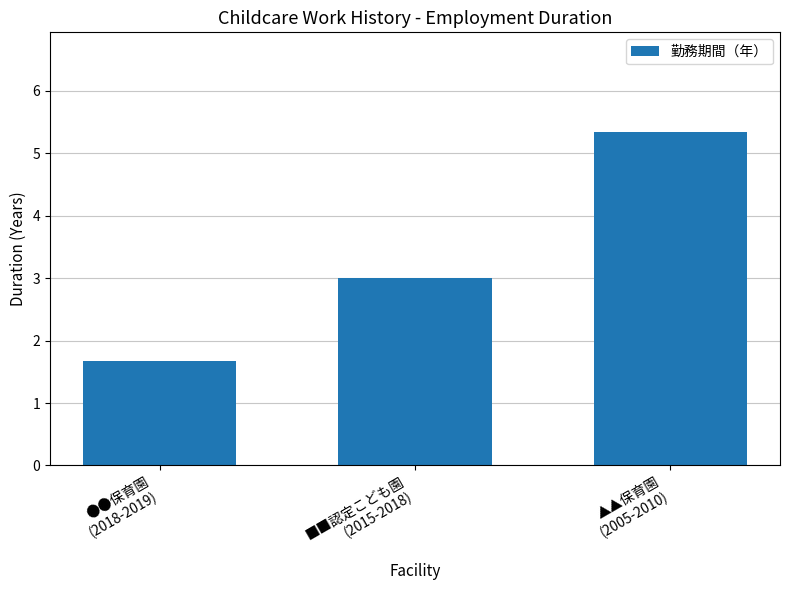

What is the smallest value displayed?

1.7